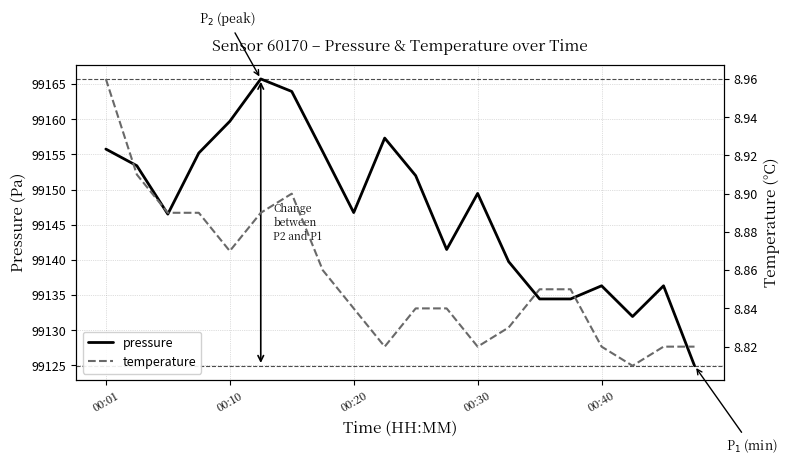

What is the lowest value of the pressure series?

99124.9